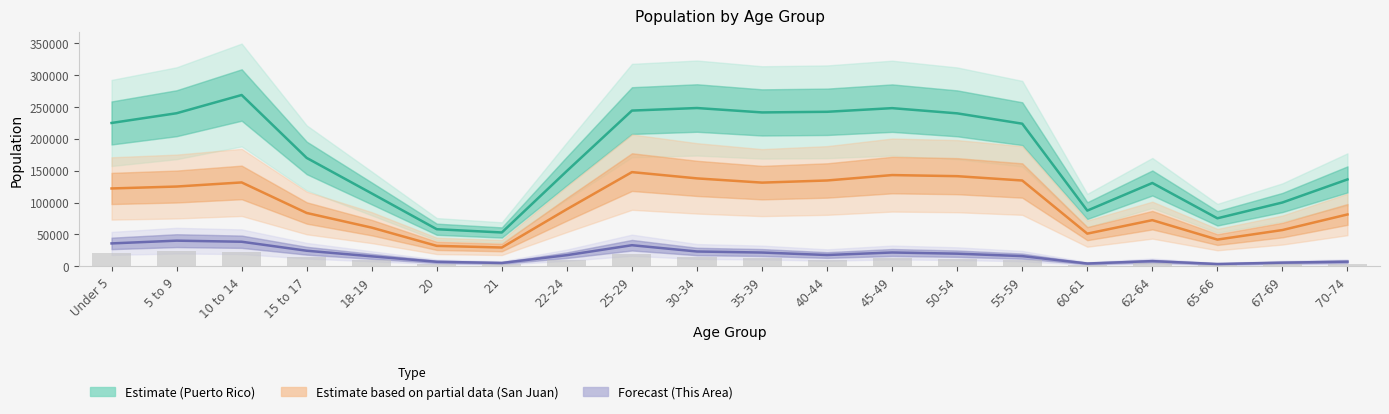

The This Area (Forecast) series shows 12358.6 at 15 to 17. True or false?

False